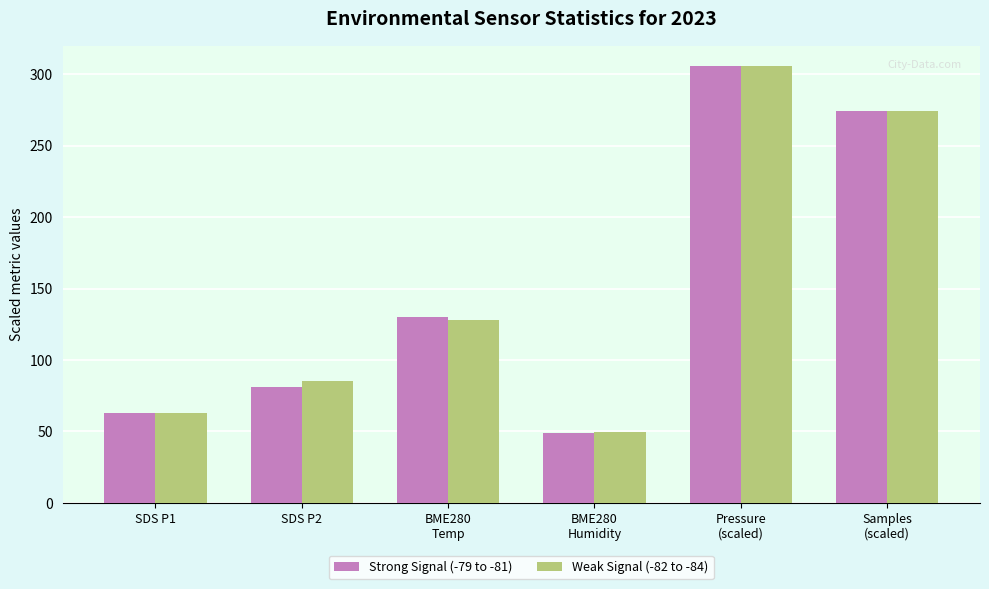

What is the label of the 2nd bar from the left?

SDS P2